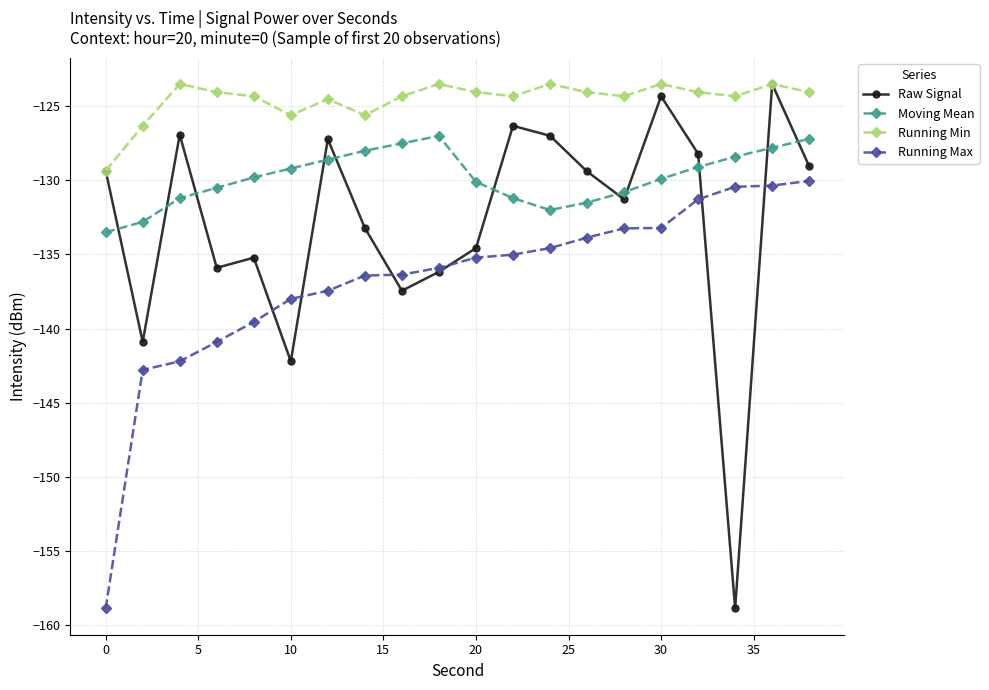

What is the value of the Raw Signal point at the 5th from the left?

-135.2